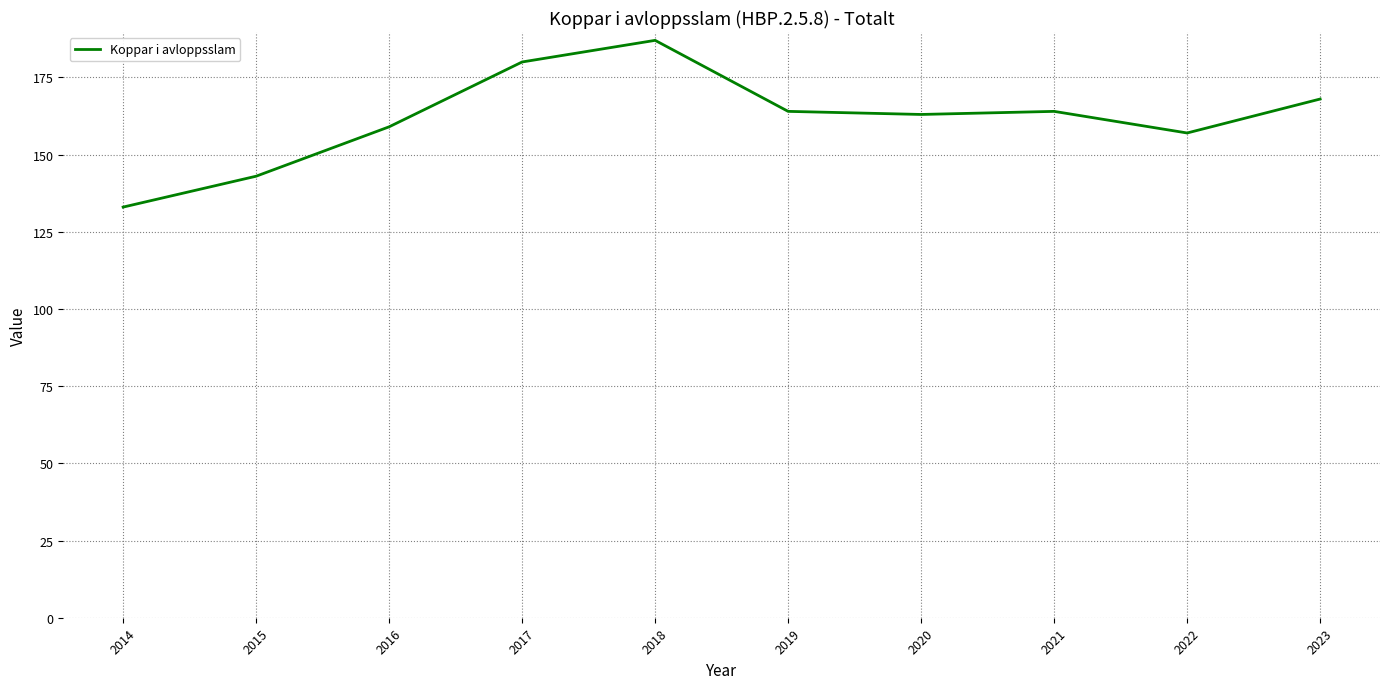

Which category has the highest value across all series?

2018